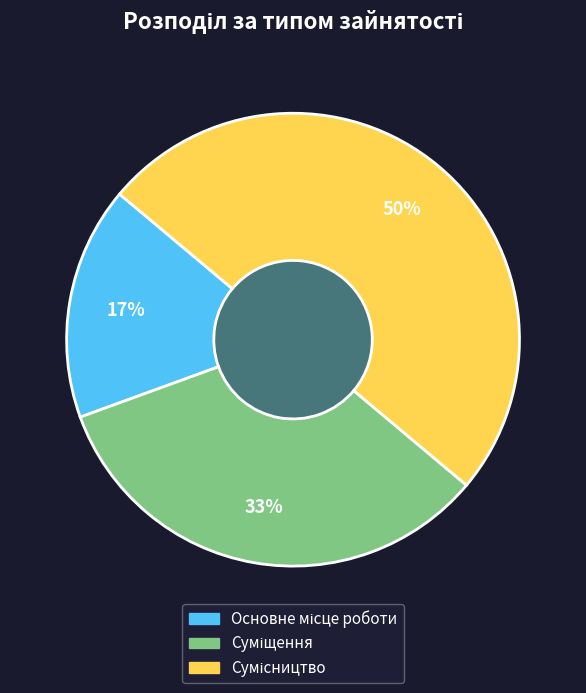

True or false: Сумісництво accounts for 50% of the total.

True